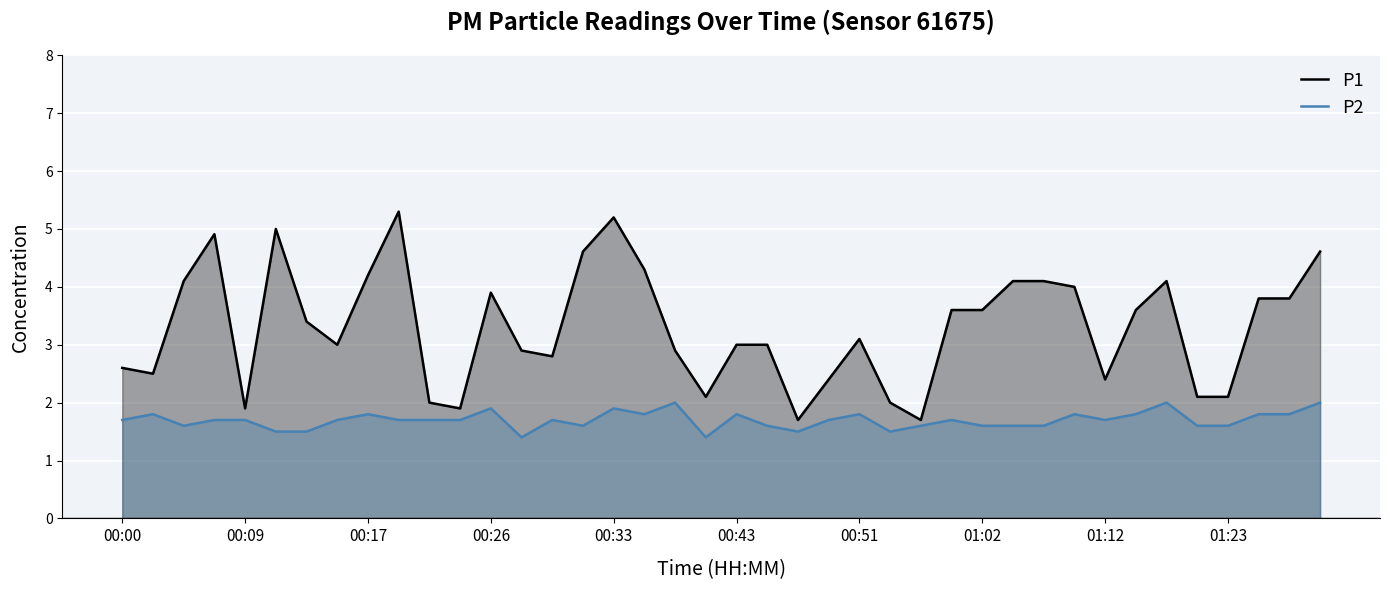

How many interior local valleys does the P1 series have?

9